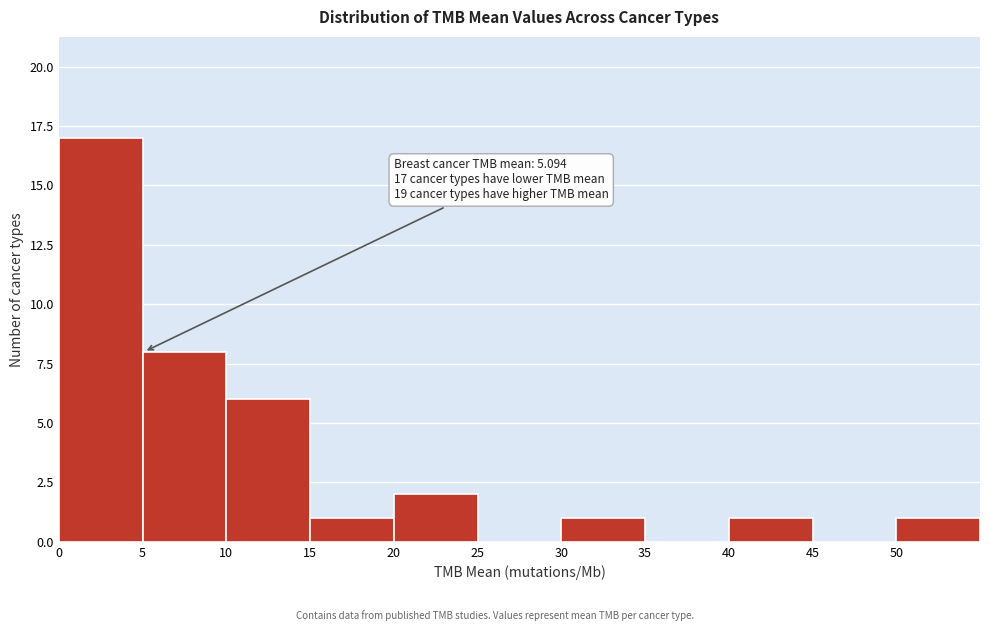

Which range on the x-axis has the tallest bar?

0 to 5